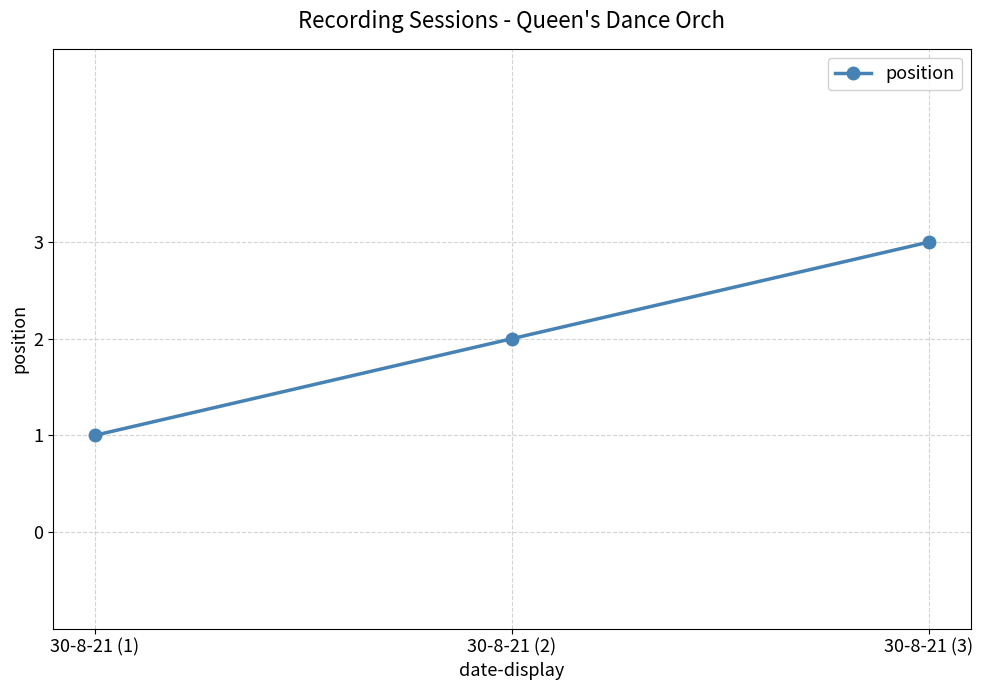

List the labels in order of value, smallest first.

30-8-21 (1), 30-8-21 (2), 30-8-21 (3)